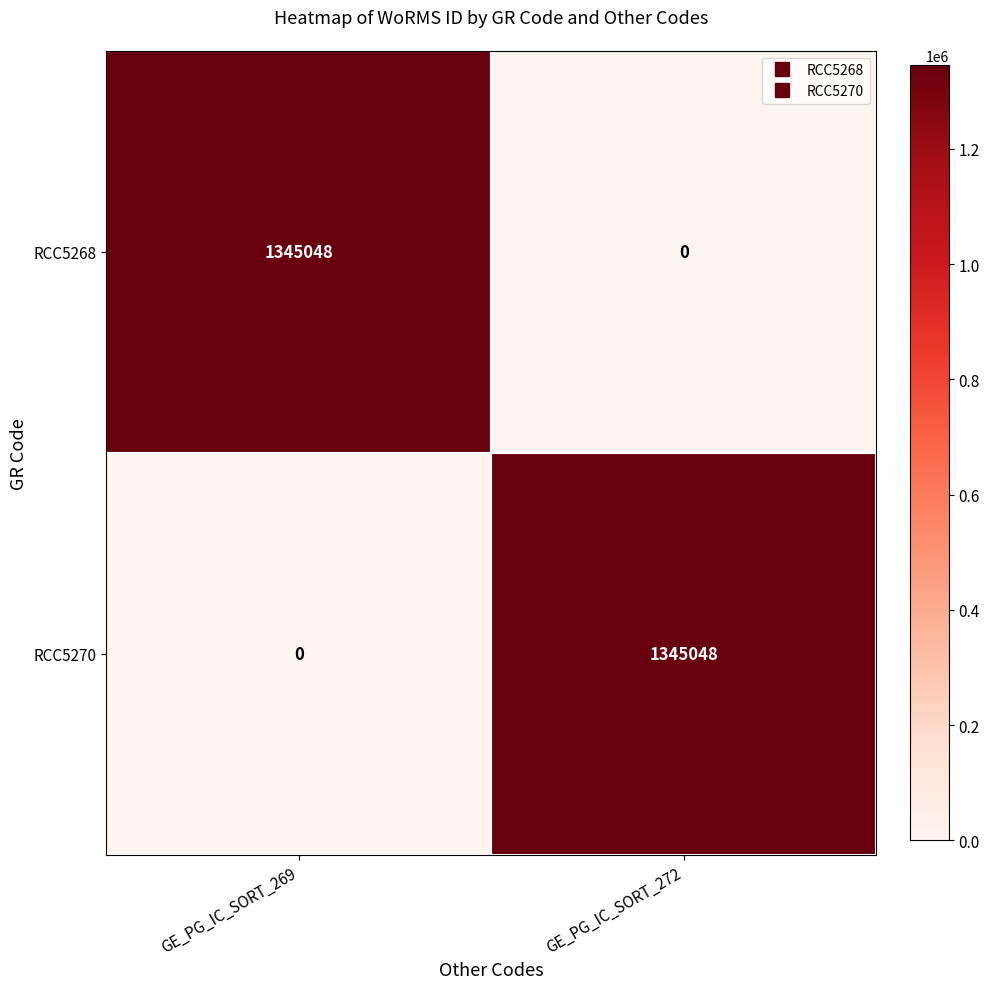

What is the maximum value shown in the chart?

1345048